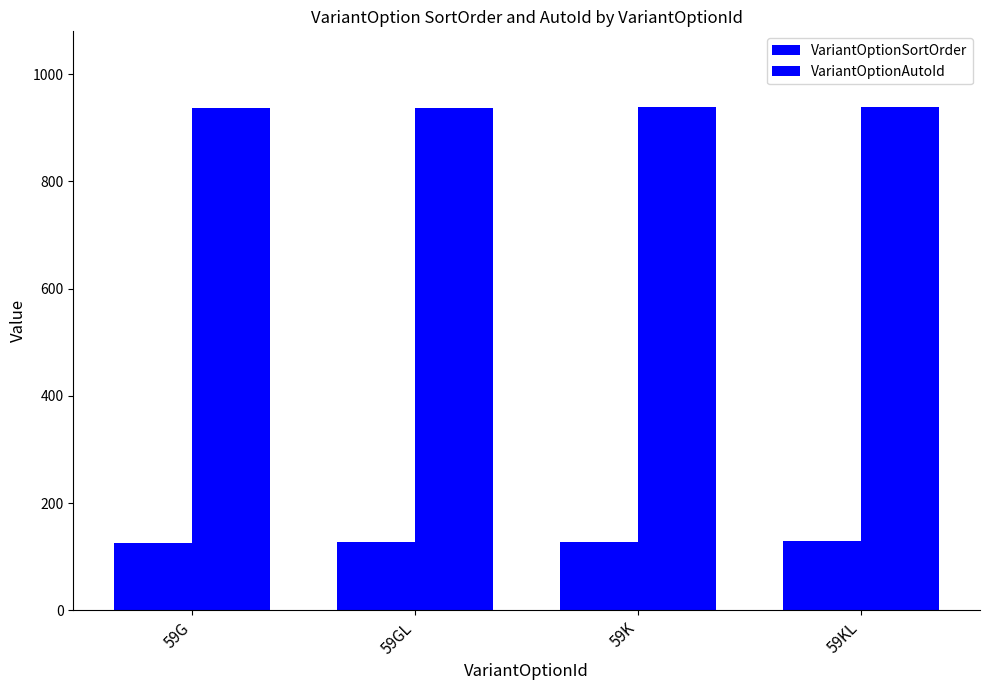

Does the chart contain any negative values?

No